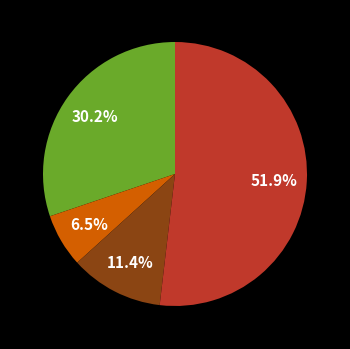

Does any single category account for the majority?

Yes